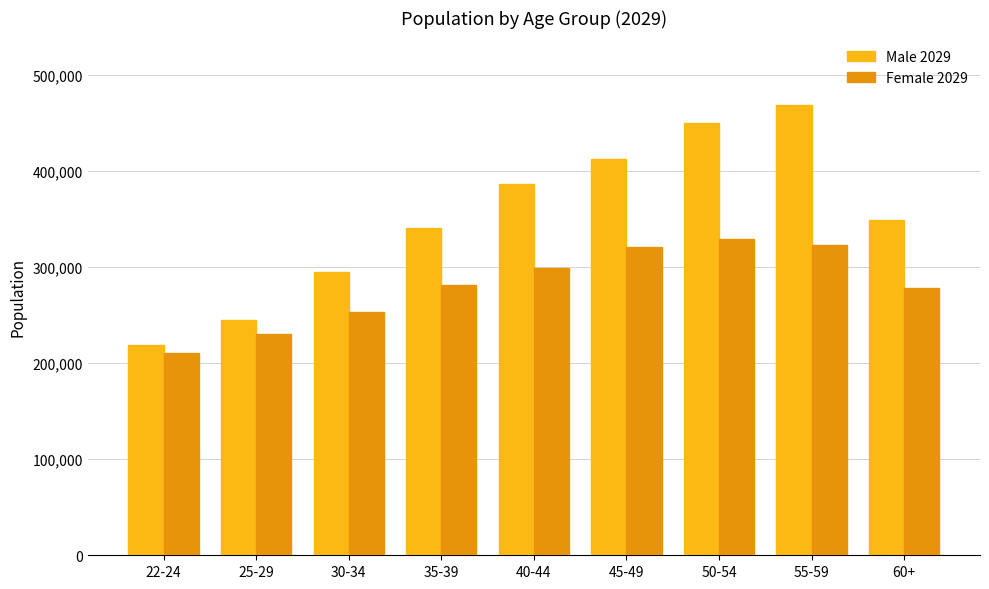

Which series has the largest range (max minus min)?

Male 2029